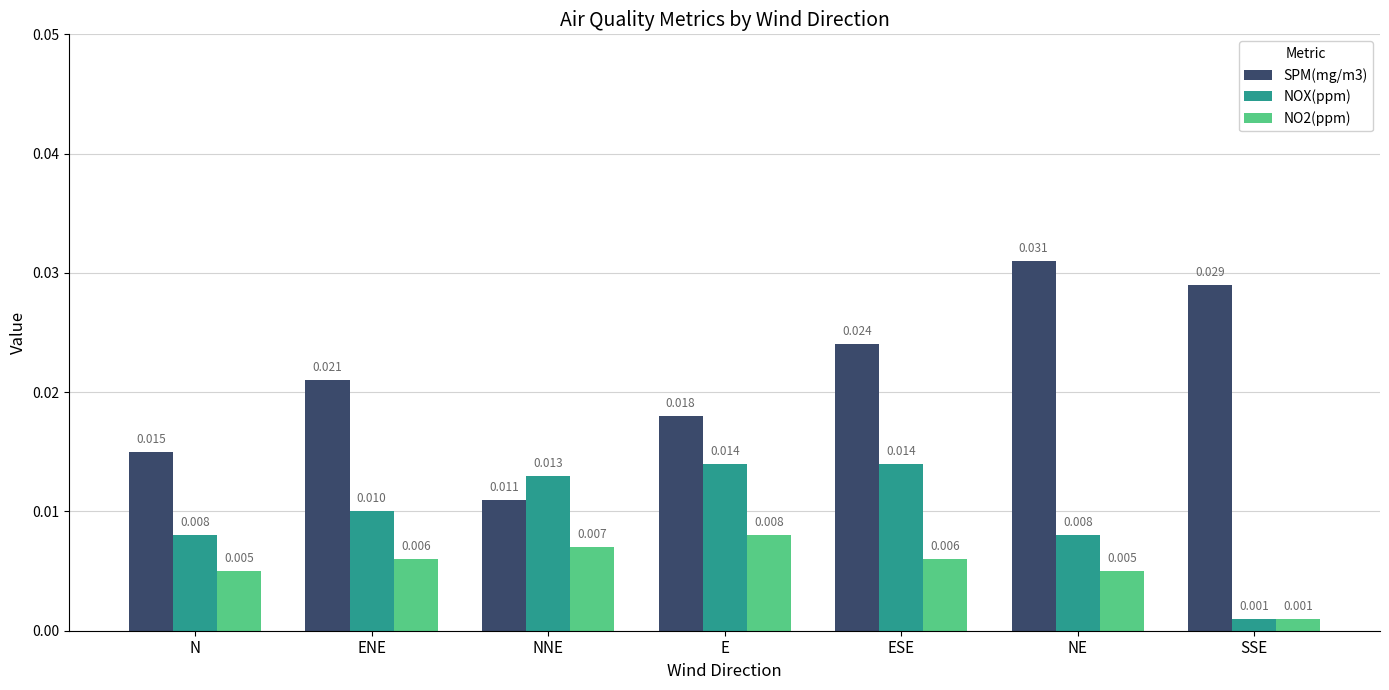

Is the value of NOX(ppm) at E greater than the value of SPM(mg/m3) at N?

No